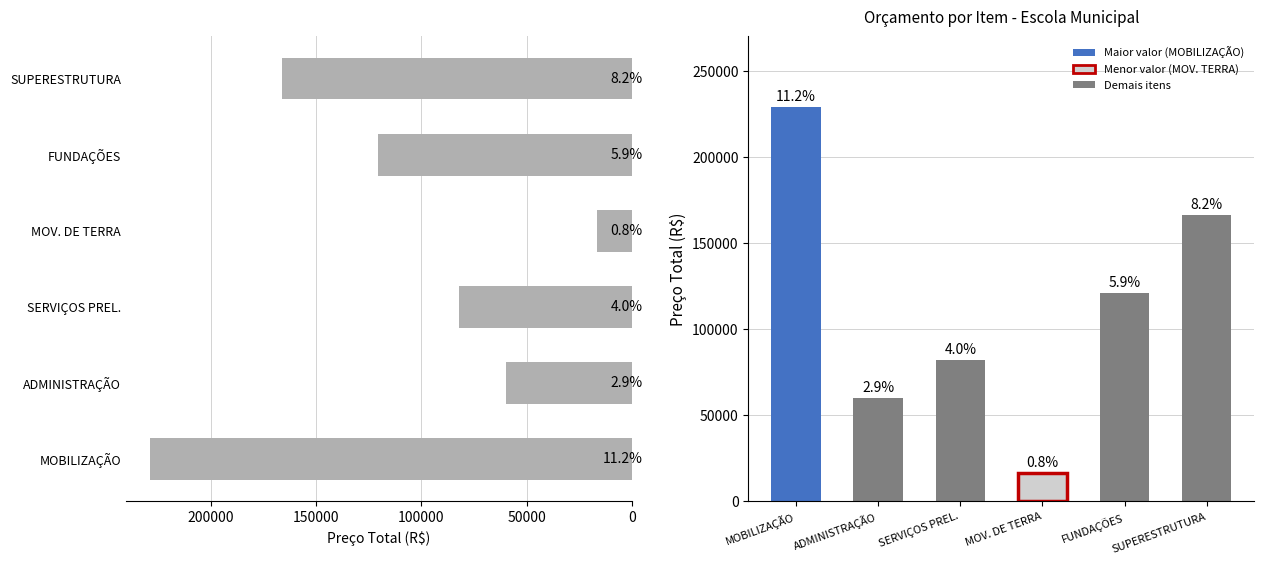

Reading right to left, what are all the values shown in this chart?

166029.0	120743.3	16404.8	81932.6	59737.0	228868.5